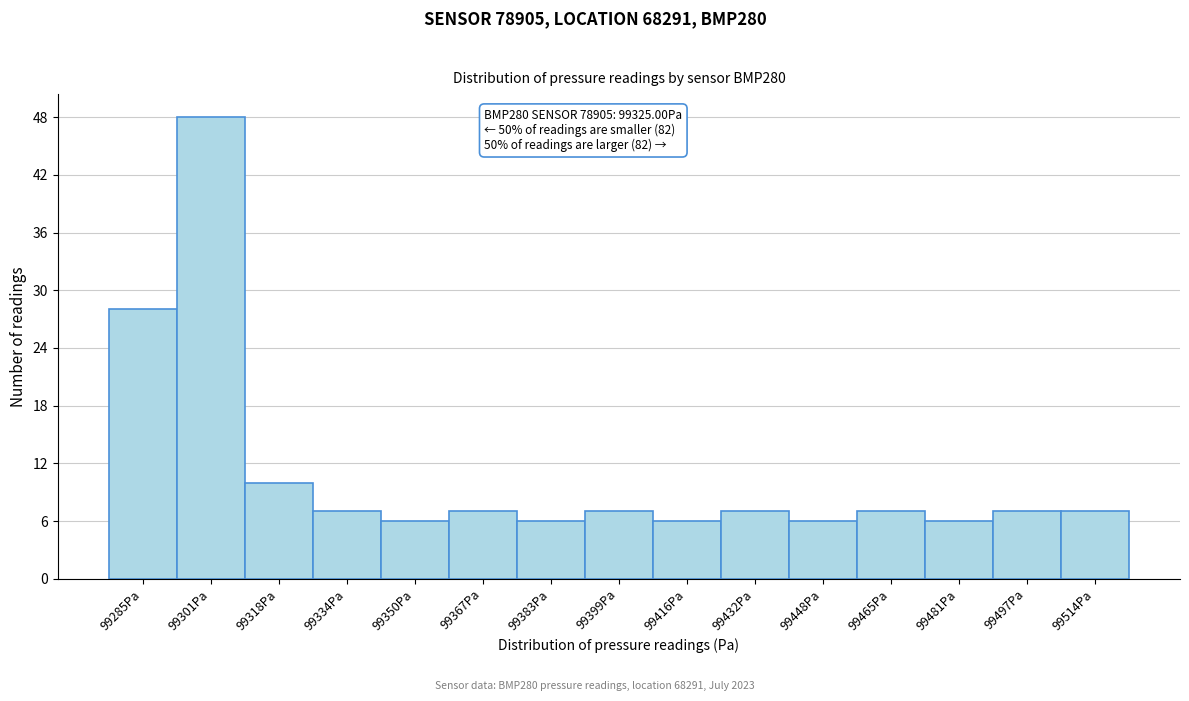

Reading left to right, extract all data points from this chart.

99285Pa=28	99301Pa=48	99318Pa=10	99334Pa=7	99350Pa=6	99367Pa=7	99383Pa=6	99399Pa=7	99416Pa=6	99432Pa=7	99448Pa=6	99465Pa=7	99481Pa=6	99497Pa=7	99514Pa=7